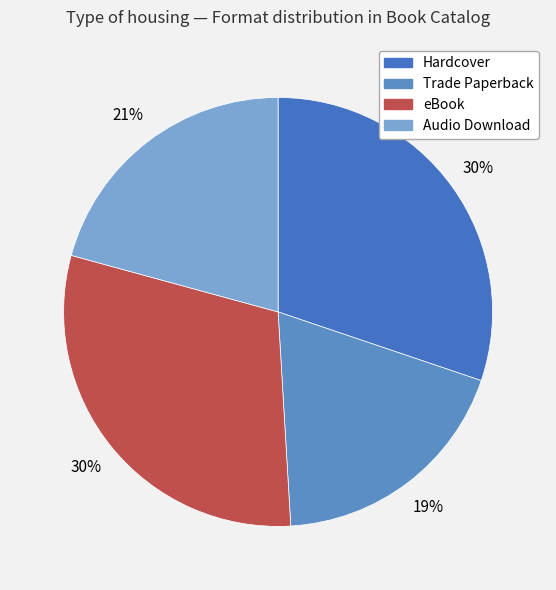

How many segments does this pie chart have?

4